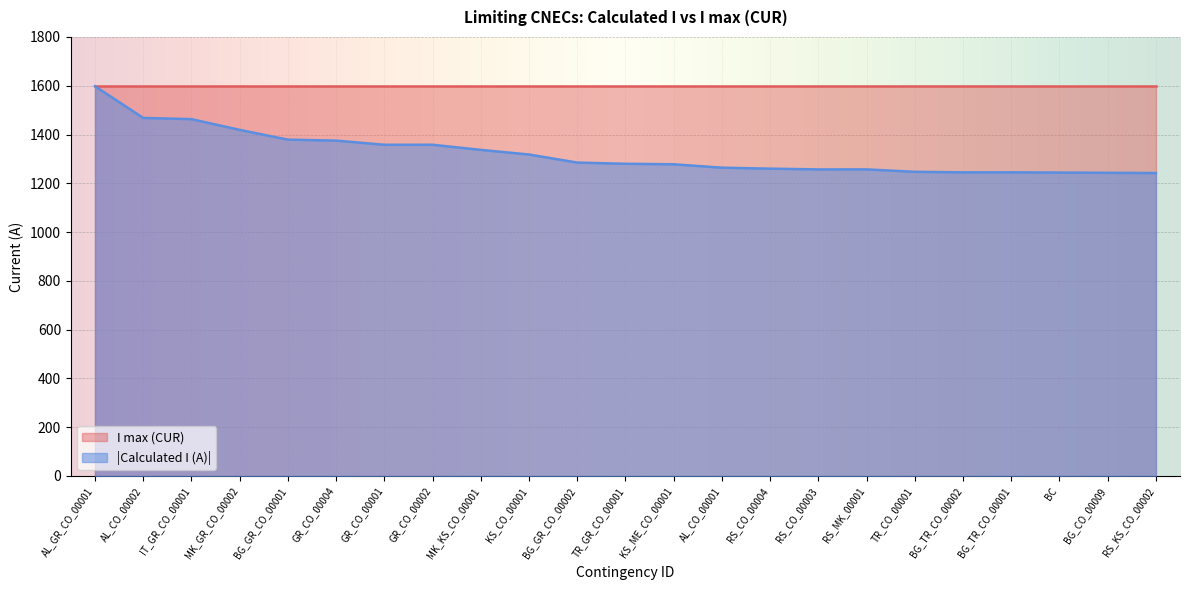

What is the ratio of the value at AL_CO_00001 to the value at KS_ME_CO_00001?

1.0